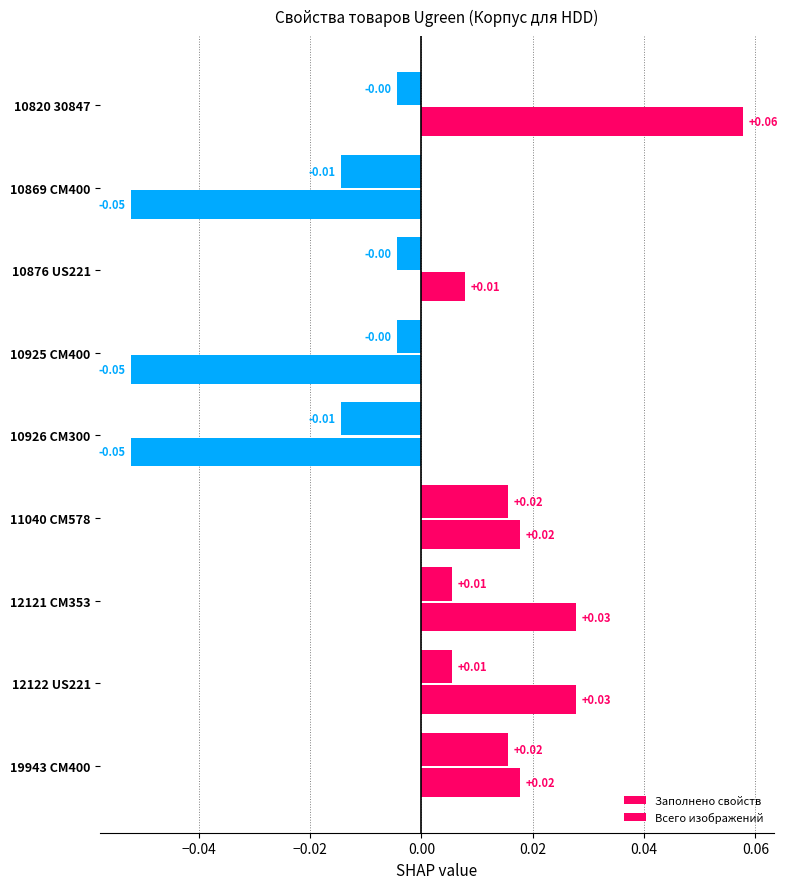

Count the number of categories in the chart.

9